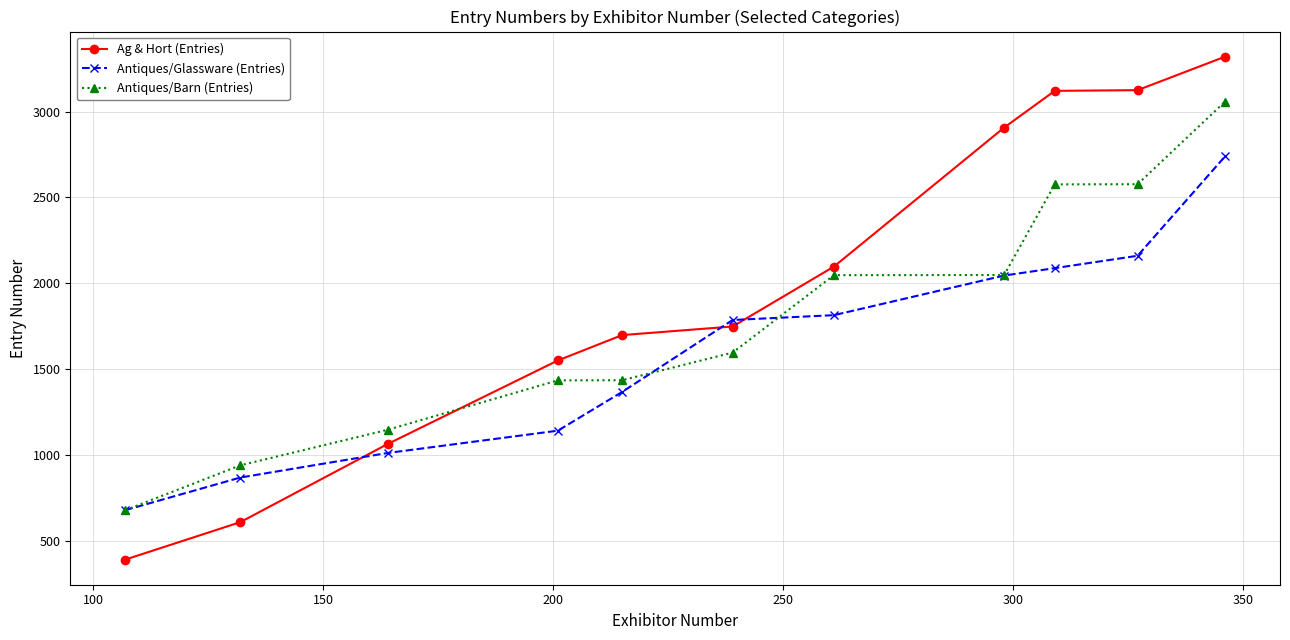

What is the difference between the maximum and second lowest values in the Antiques/Barn (Entries) series?

2119